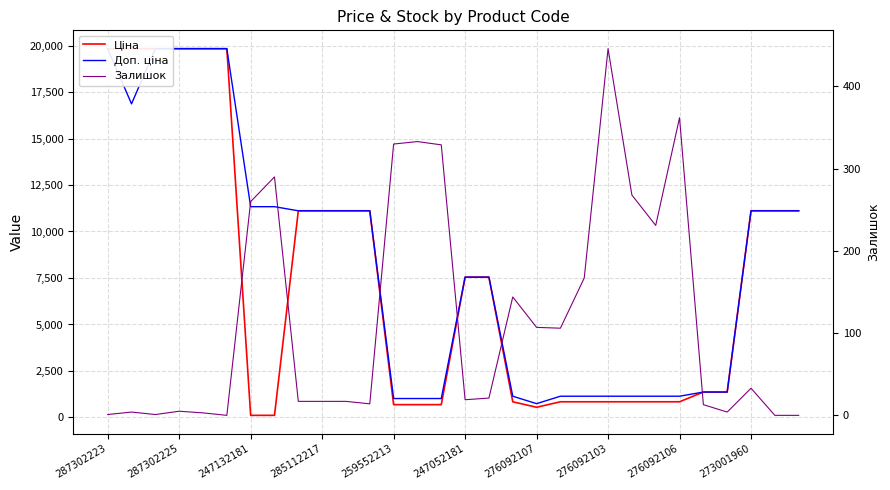

Which series has the widest spread of values?

Ціна